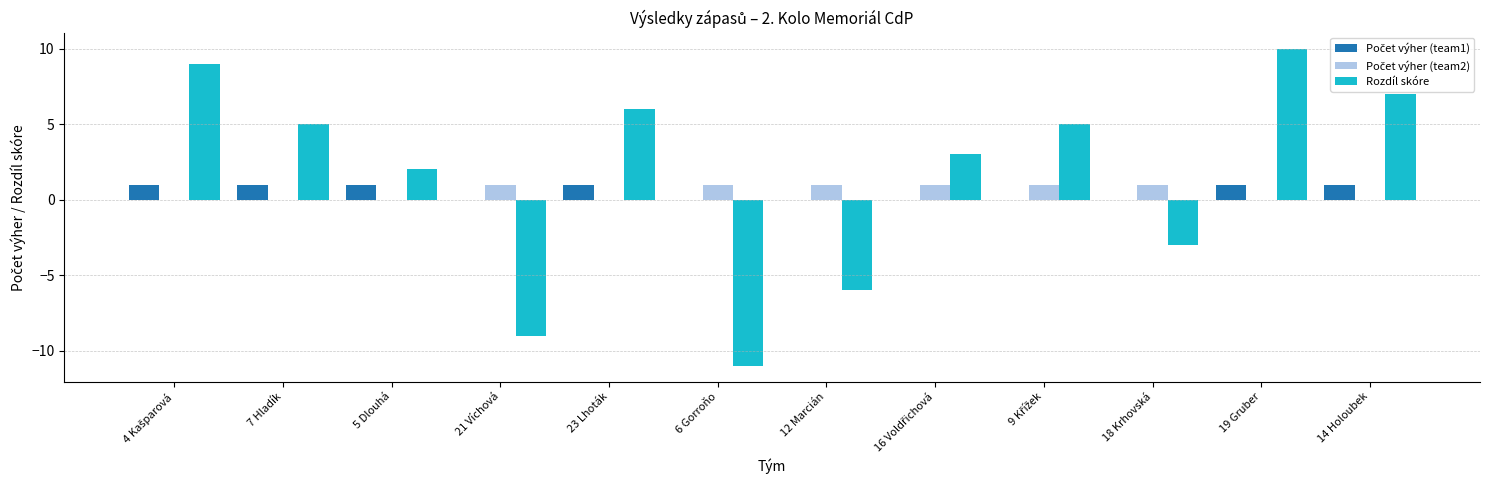

Which label corresponds to the largest value in the chart?

19 Gruber